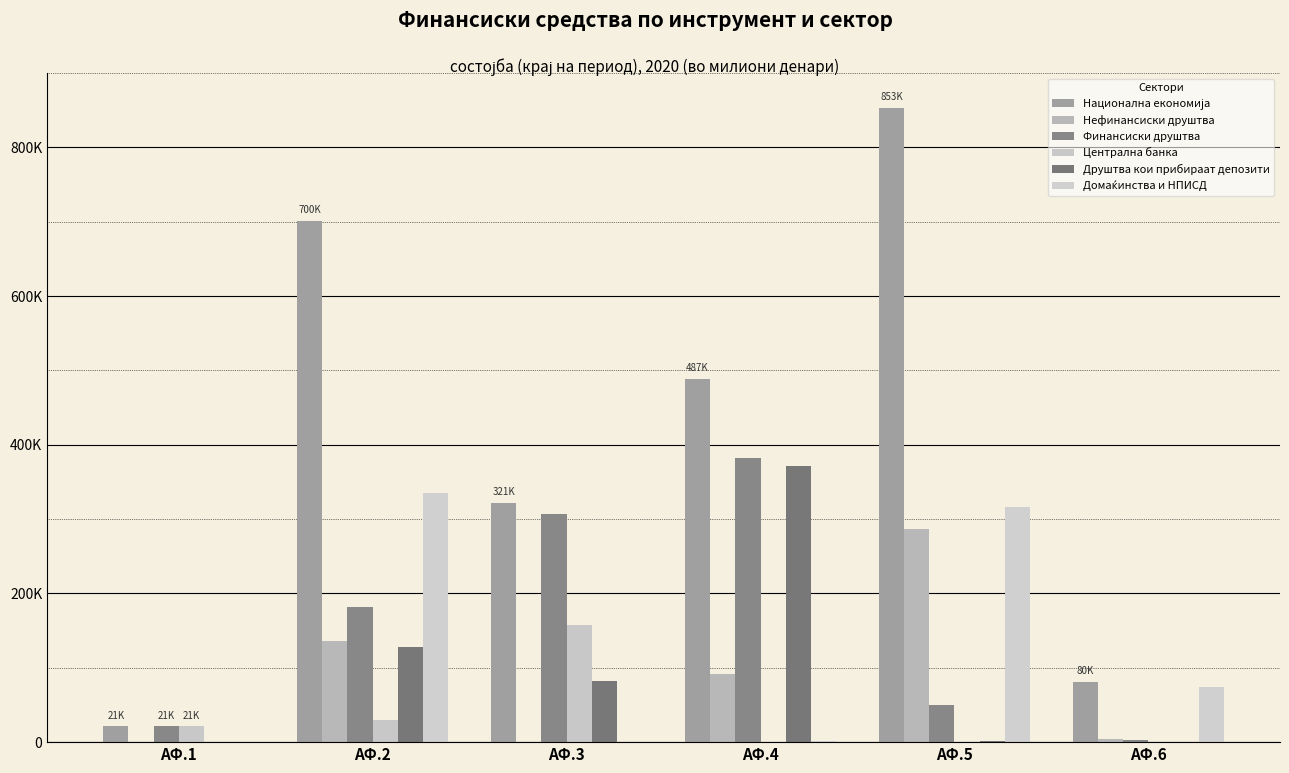

Does the chart contain stacked bars?

No